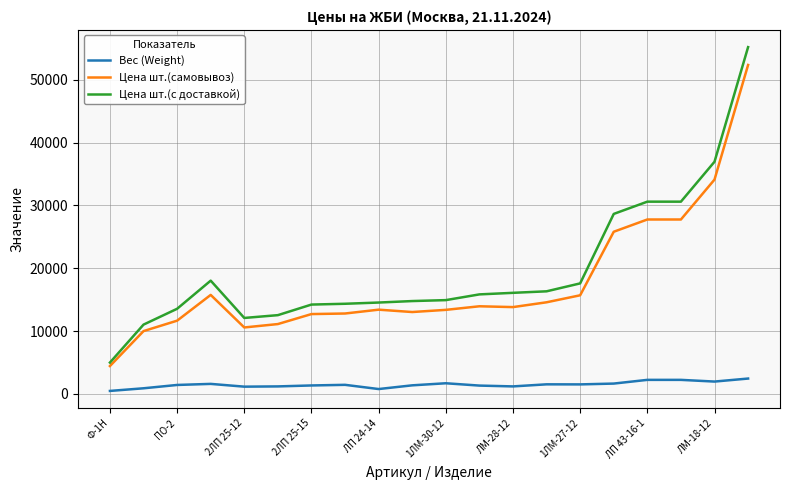

What is the difference between the maximum and second lowest values in the Цена шт.(с доставкой) series?

44156